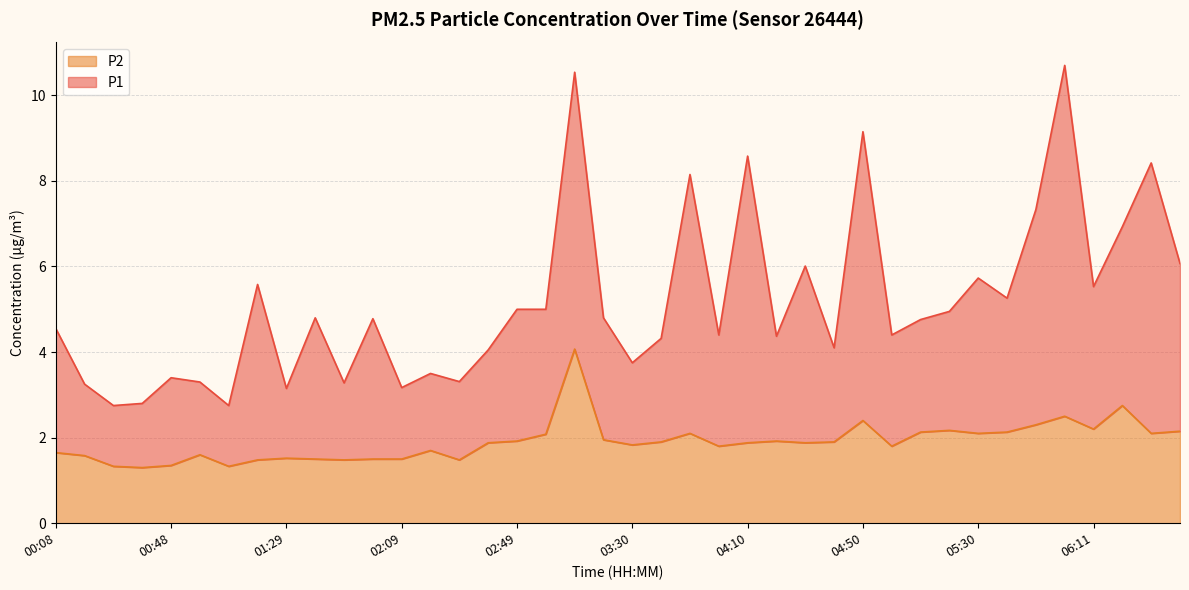

What is the smallest value displayed?

1.3